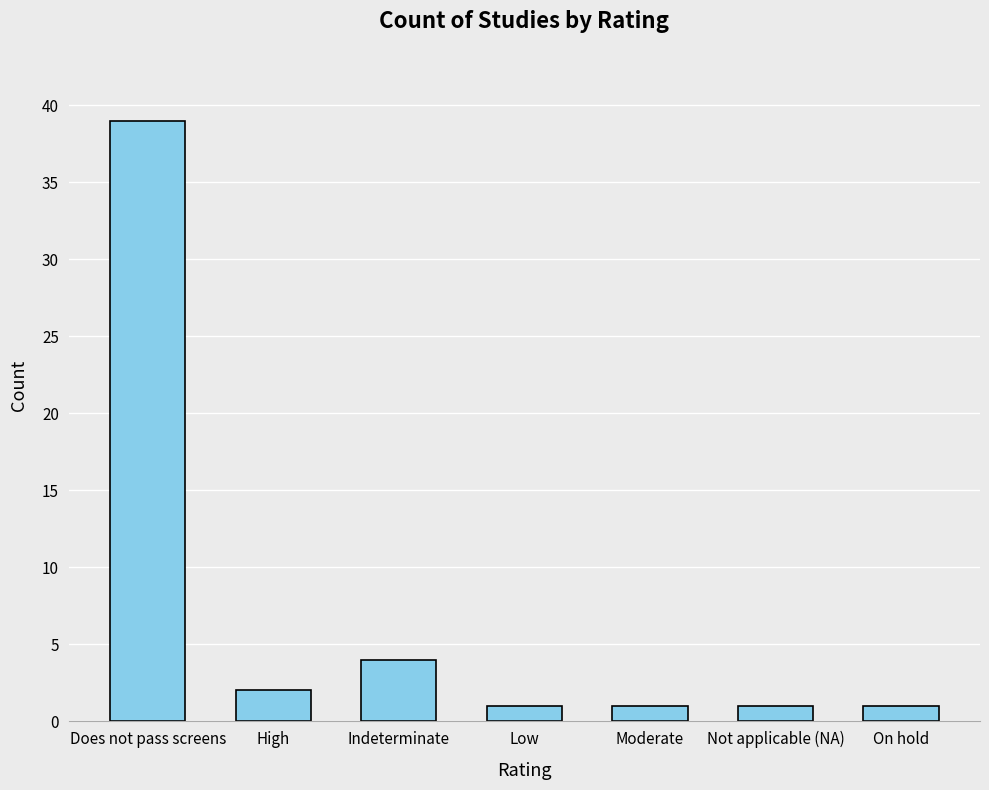

Reading left to right, what are all the values shown in this chart?

39	2	4	1	1	1	1